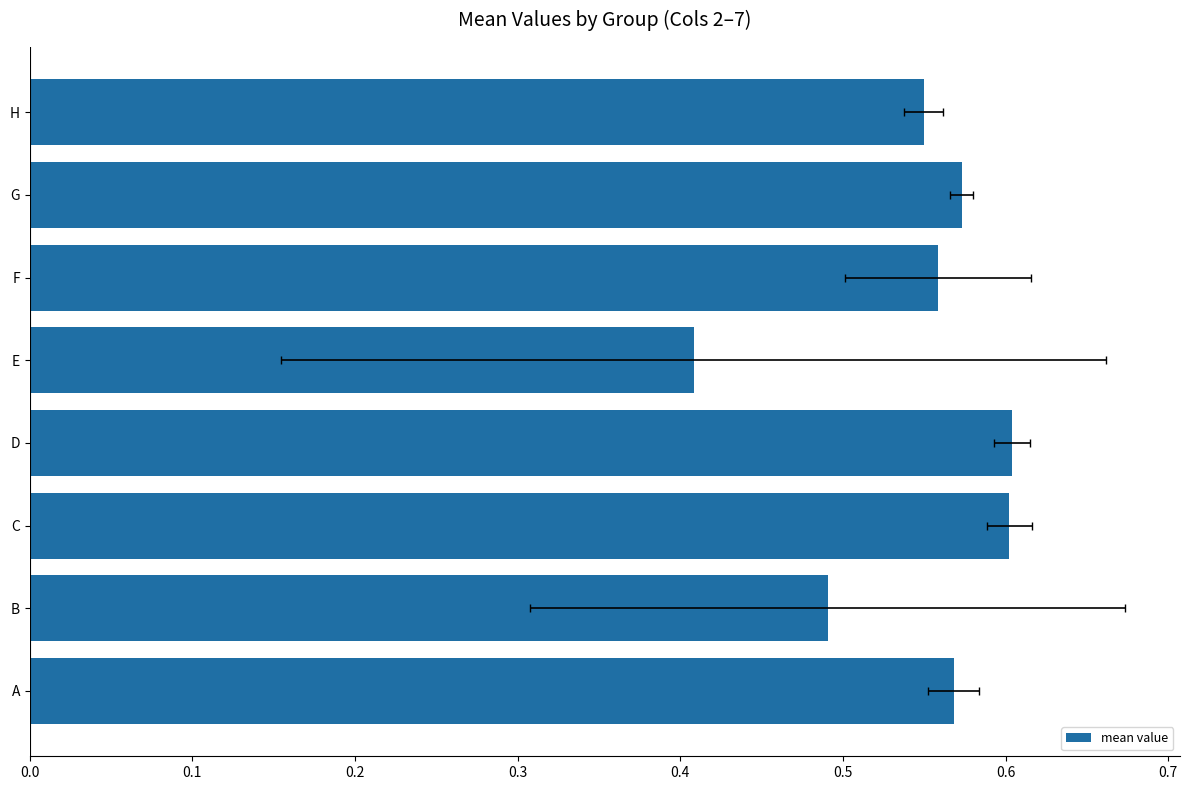

Reading left to right, what are all the values shown in this chart?

0.6	0.5	0.6	0.6	0.4	0.6	0.6	0.5